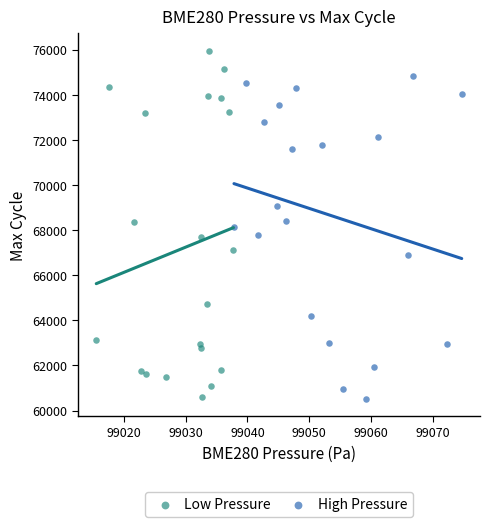

Which series has the largest Y range (max minus min)?

Low Pressure